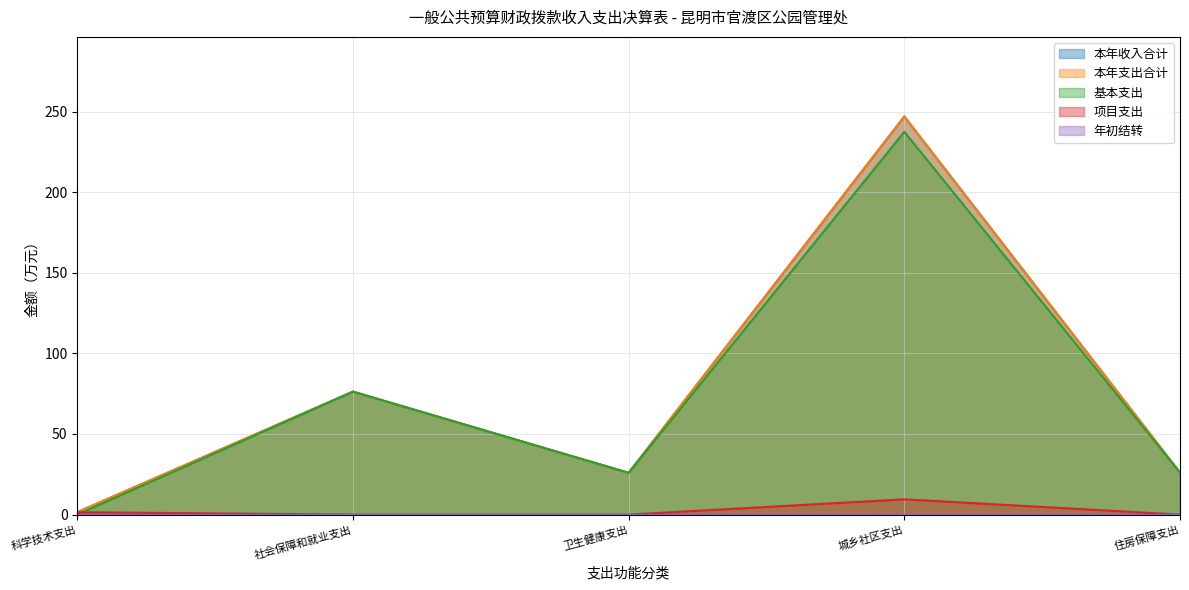

What value does the 本年收入合计 series have at 住房保障支出?

26.1